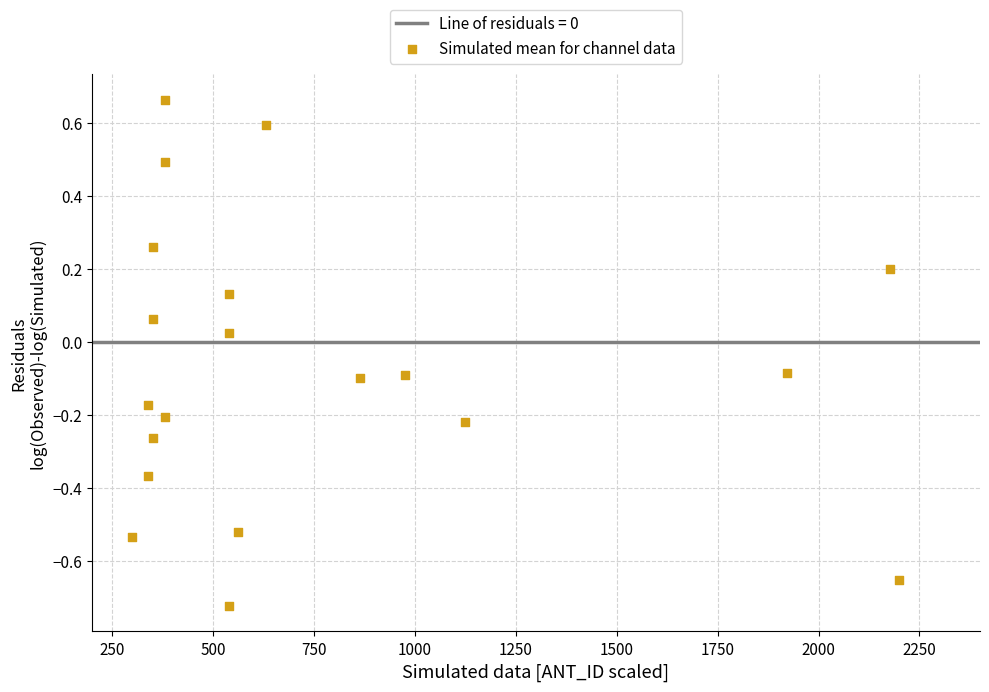

What is the range of Y values (max minus min)?

1.4